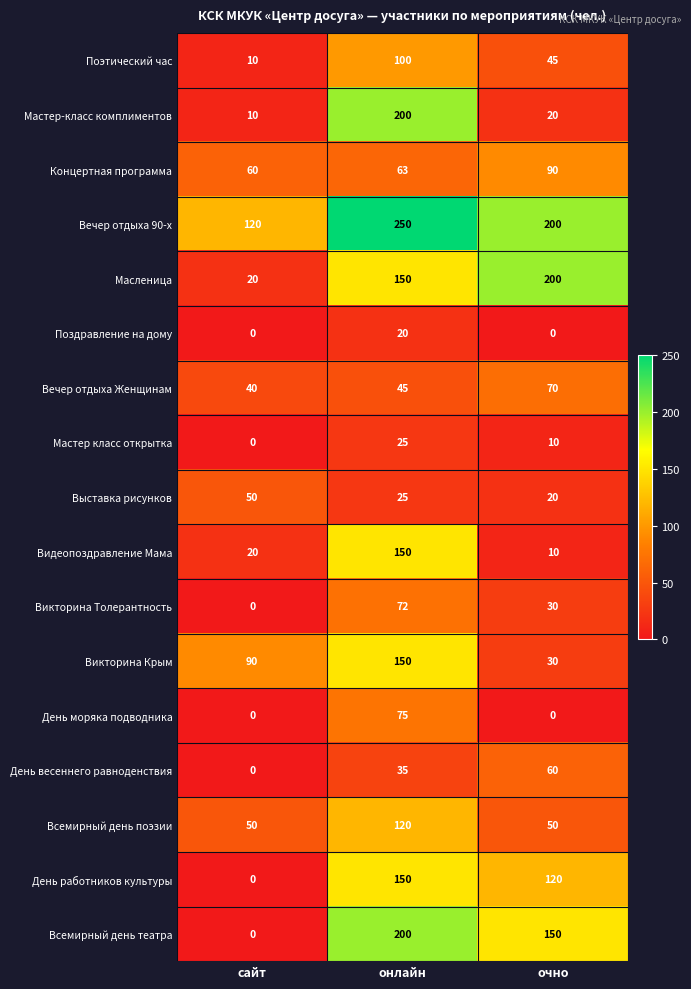

Which series has the largest range (max minus min)?

Всемирный день театра